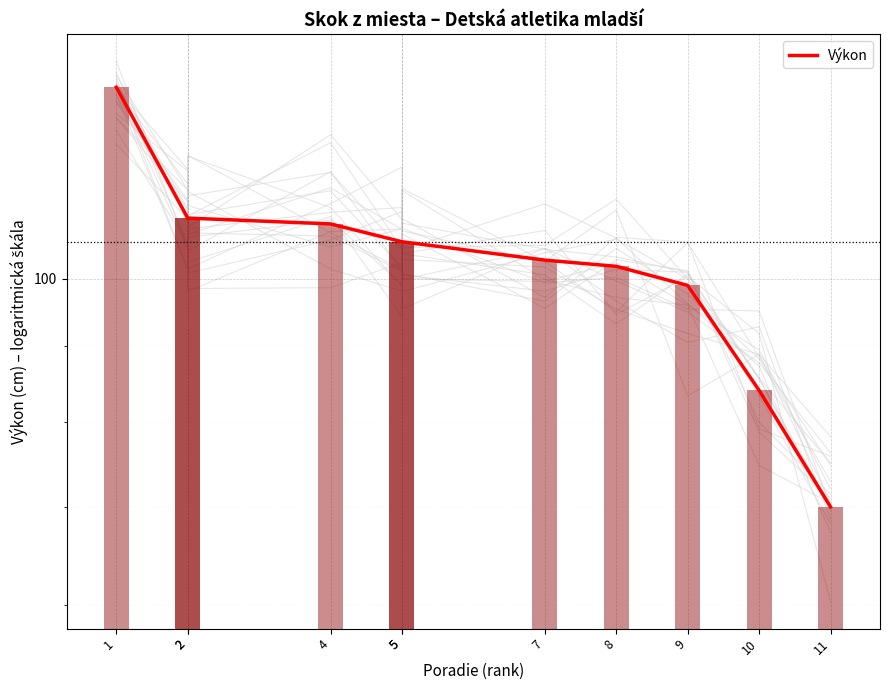

Are the bars grouped side by side (vs. stacked)?

No